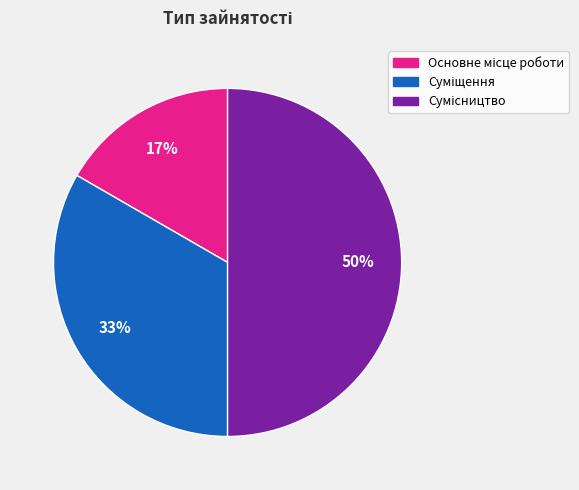

How many segments does this pie chart have?

3